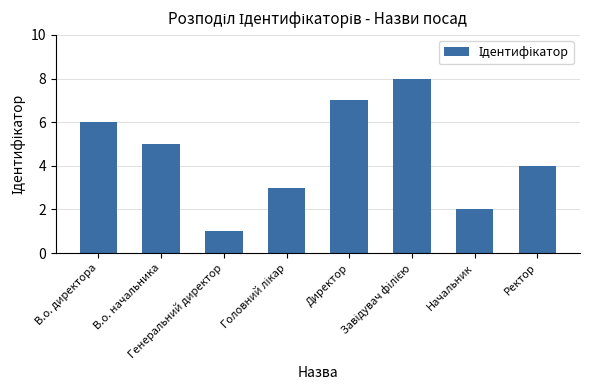

What is the value of the 2nd bar from the left?

5